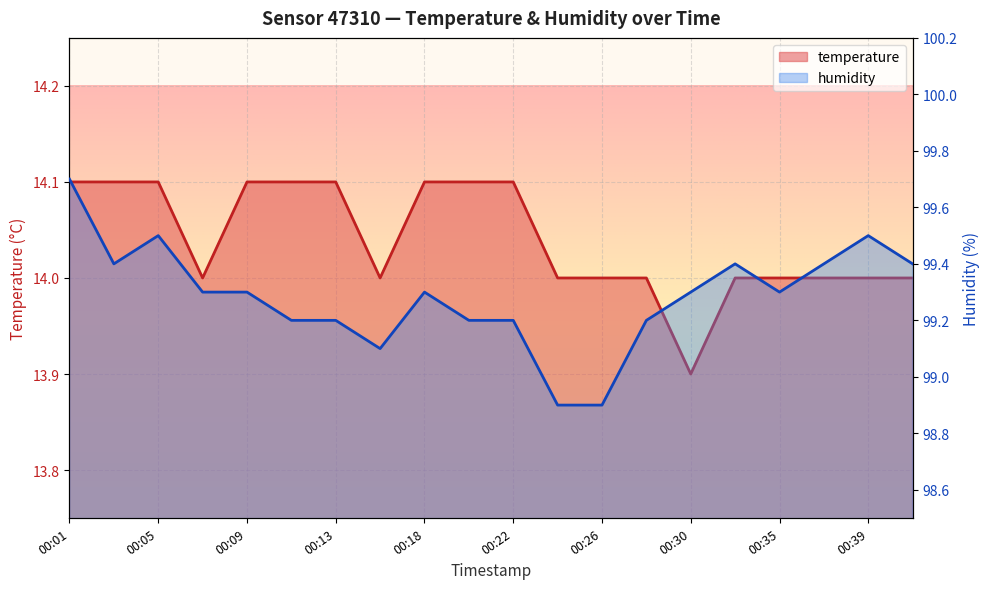

At which label does temperature first exceed 14?

00:01